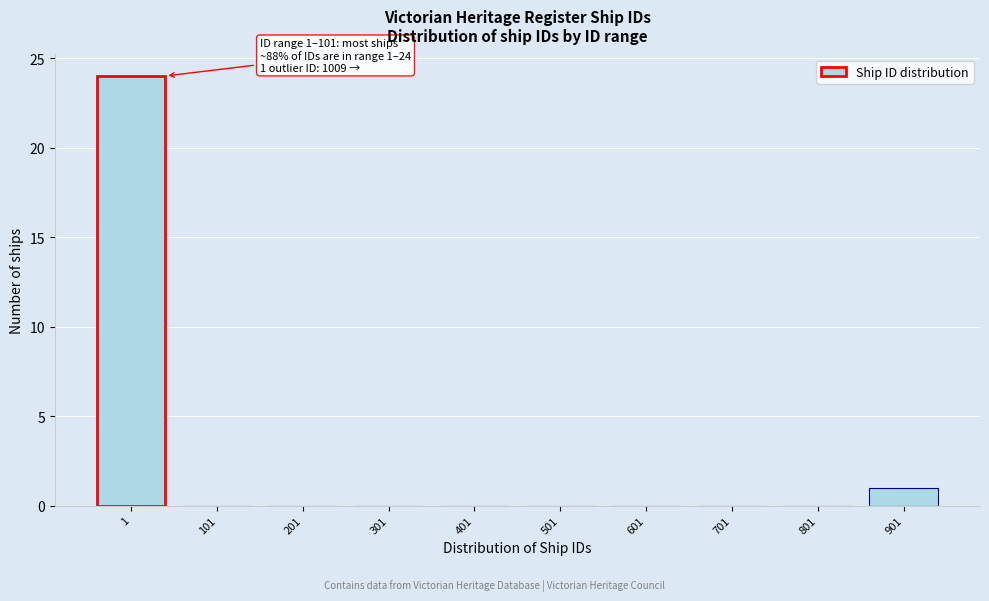

Reading right to left, extract all data points from this chart.

901=1	801=0	701=0	601=0	501=0	401=0	301=0	201=0	101=0	1=24